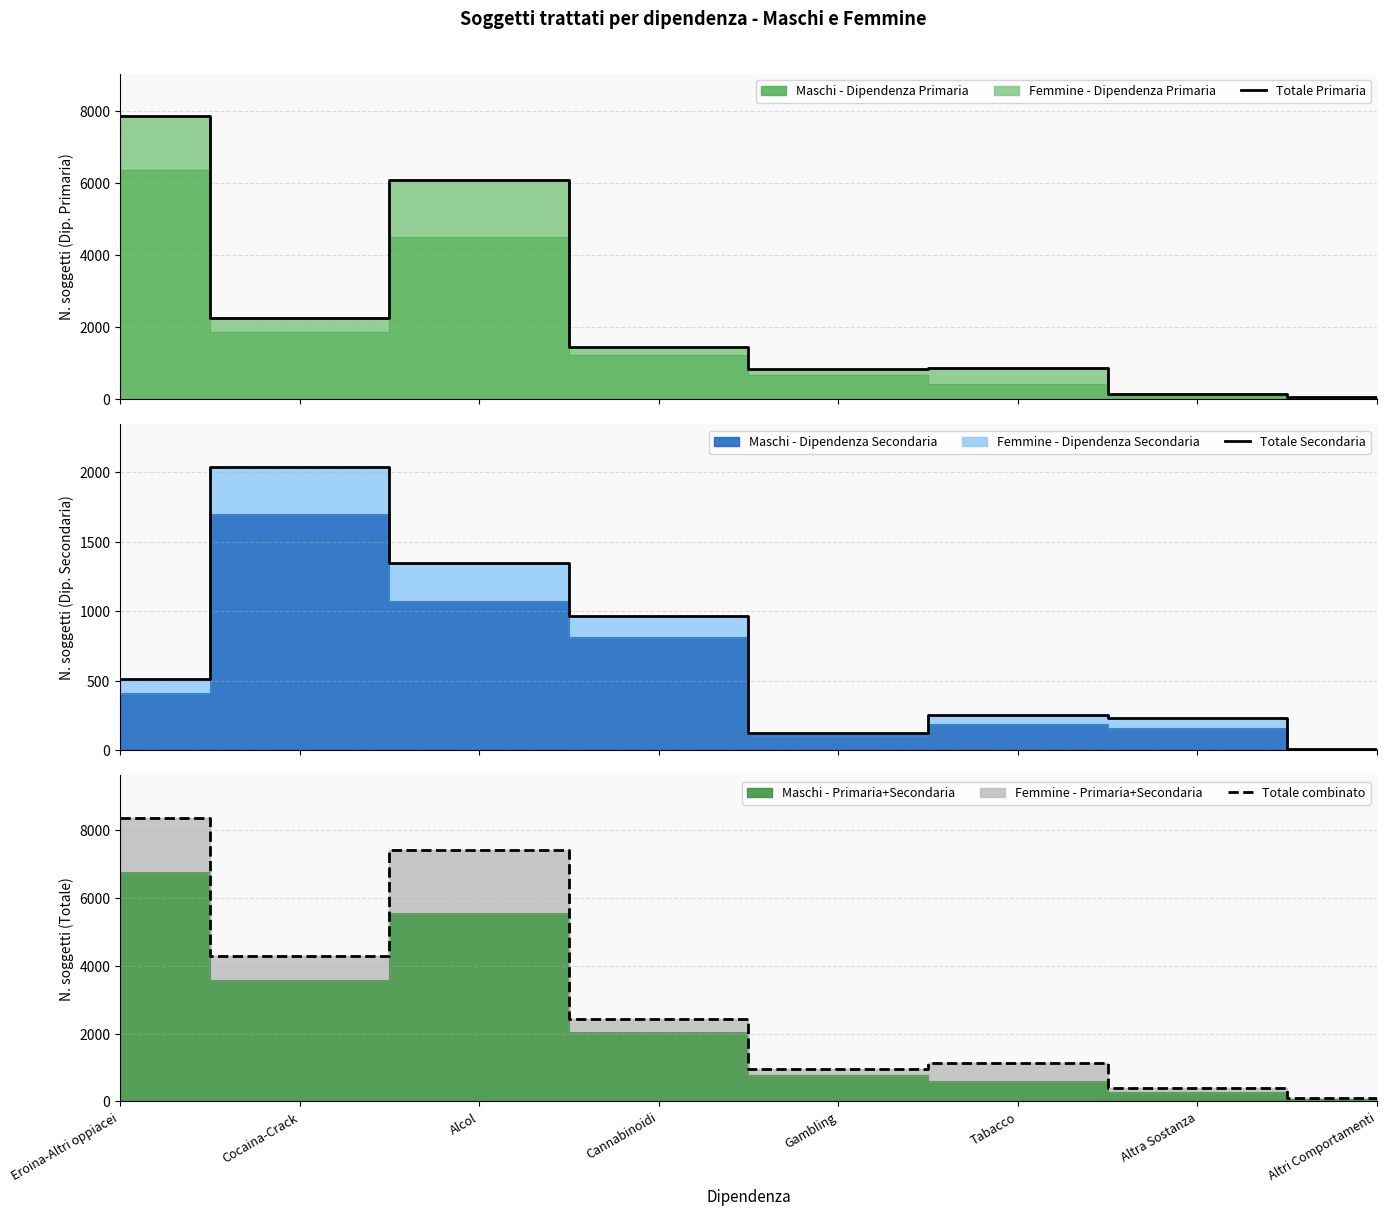

At which category is the sum across all series the highest?

Eroina-Altri oppiacei